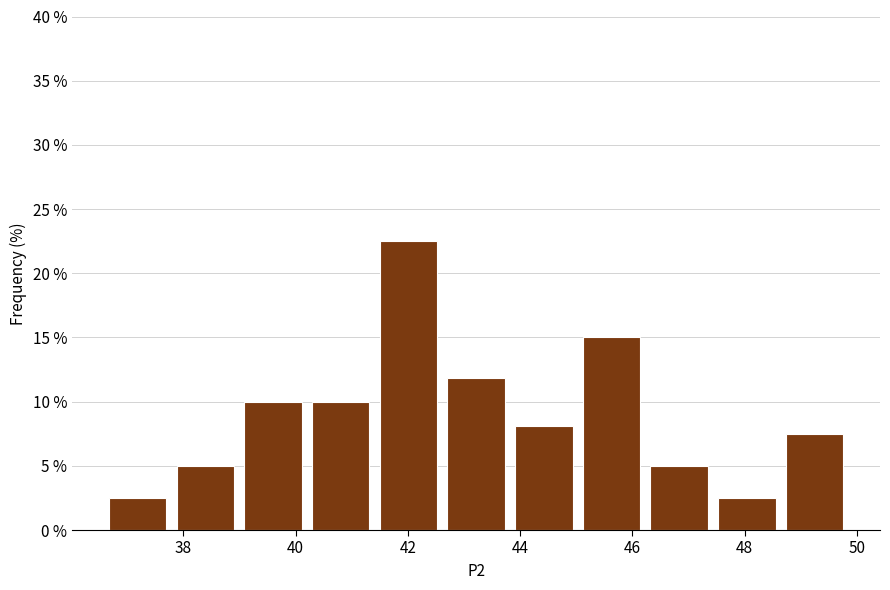

What is the height of the bar covering 41.4 to 42.6 on the x-axis? Neither the bar edges nor the heights are printed on the chart, so give them approximately, as read against the axes.

22.5